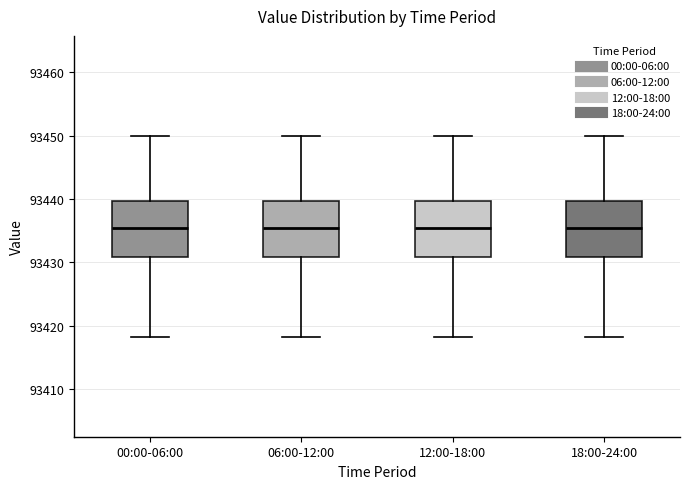

Reading left to right, read every box against the y-axis: the position of its median line, the range the box covers, and the ends of its whiskers. The values are not printed on the chart, so give them approximately, as read against the axis.

00:00-06:00: median 93435, box 93431 to 93440, whiskers 93418 to 93450
06:00-12:00: median 93435, box 93431 to 93440, whiskers 93418 to 93450
12:00-18:00: median 93435, box 93431 to 93440, whiskers 93418 to 93450
18:00-24:00: median 93435, box 93431 to 93440, whiskers 93418 to 93450